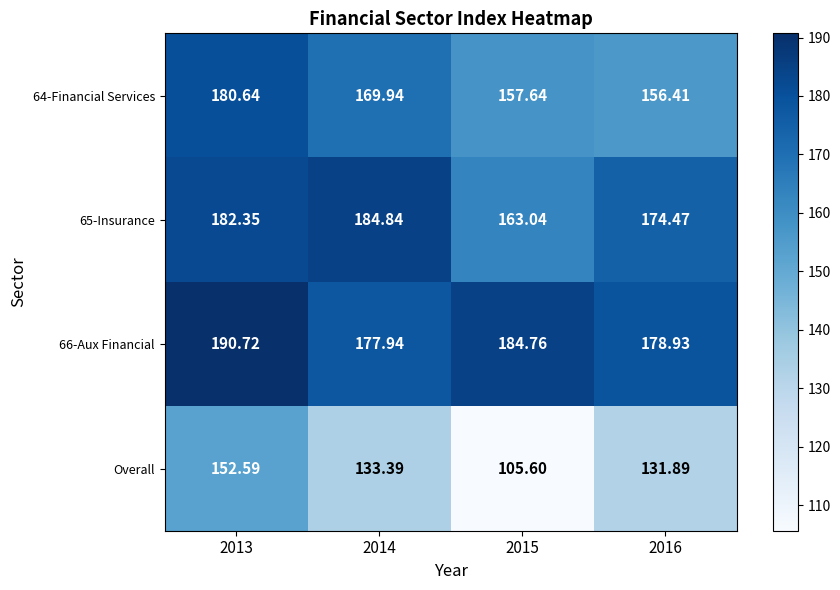

At how many categories does at least one series exceed 122?

4